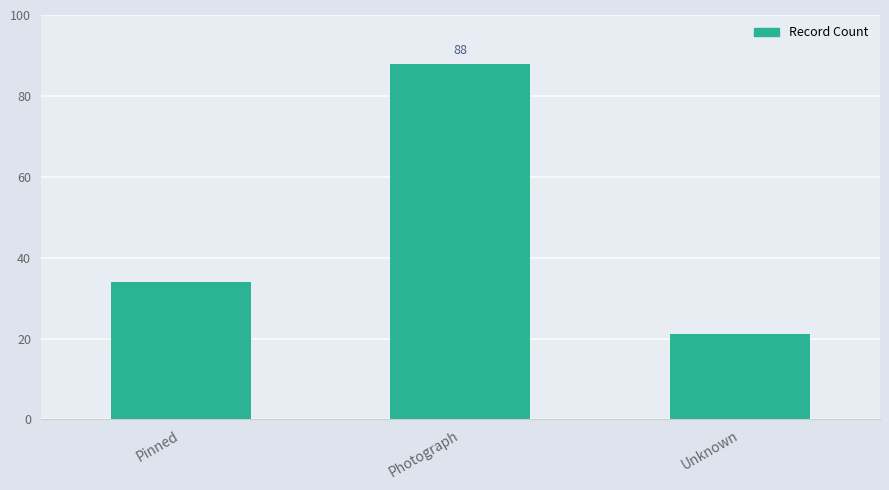

The value at Pinned is 53. True or false?

False